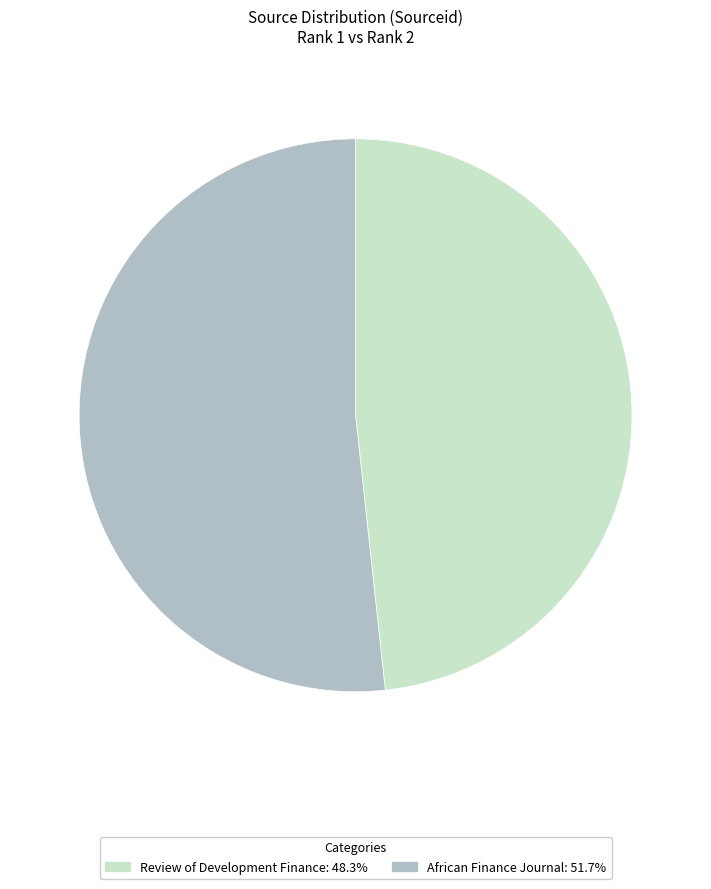

Which has a higher value, African Finance Journal or Review of Development Finance?

African Finance Journal